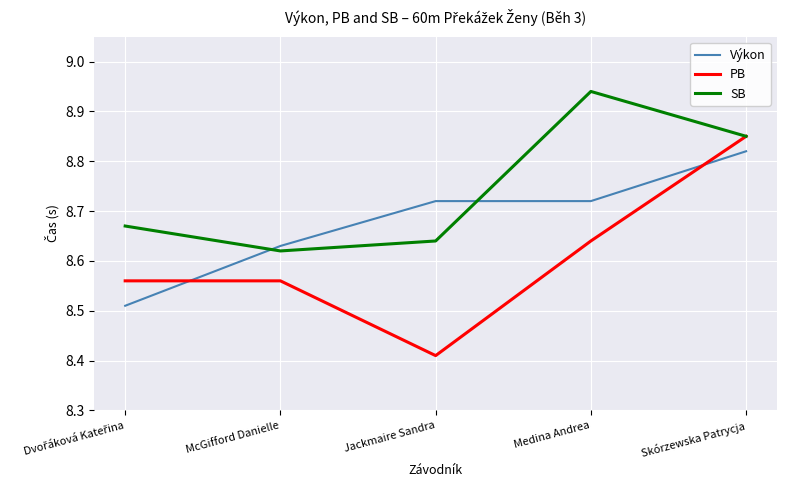

True or false: SB has a value of 2.2 at McGifford Danielle.

False